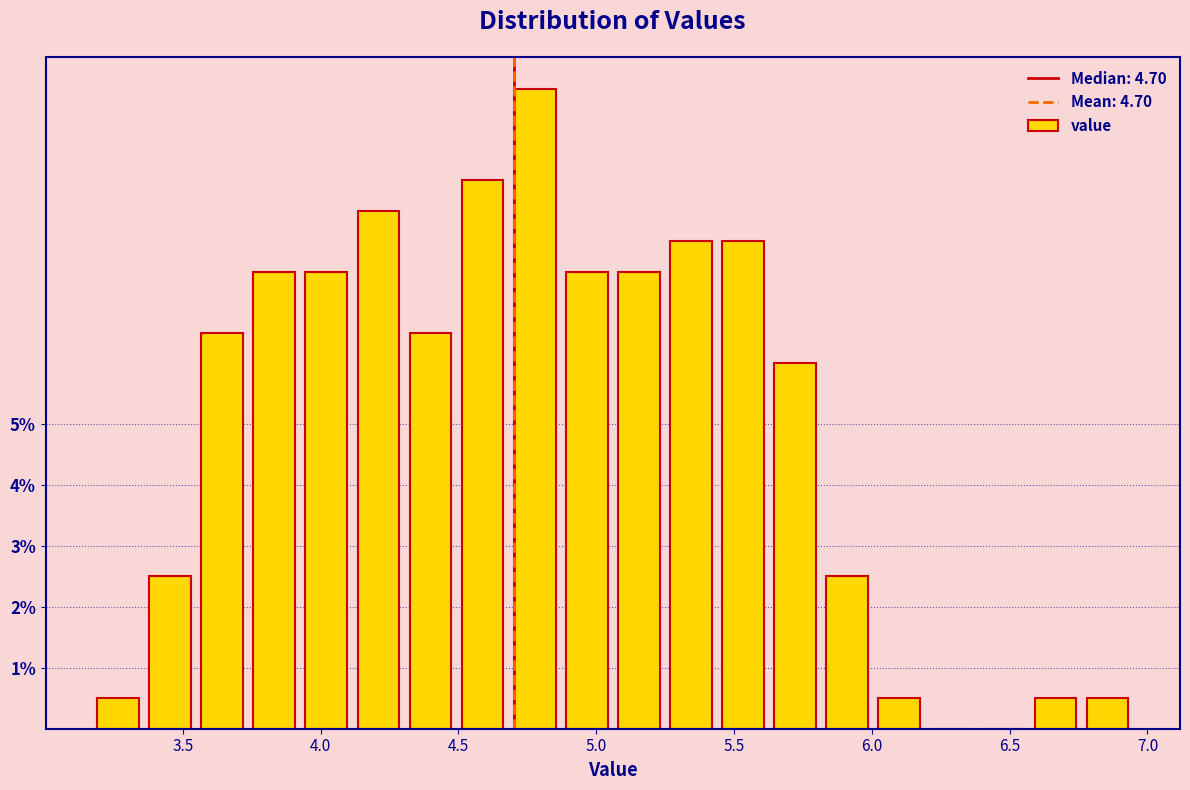

Read against the x-axis, roughly where is the centre of the tallest bar?

4.80